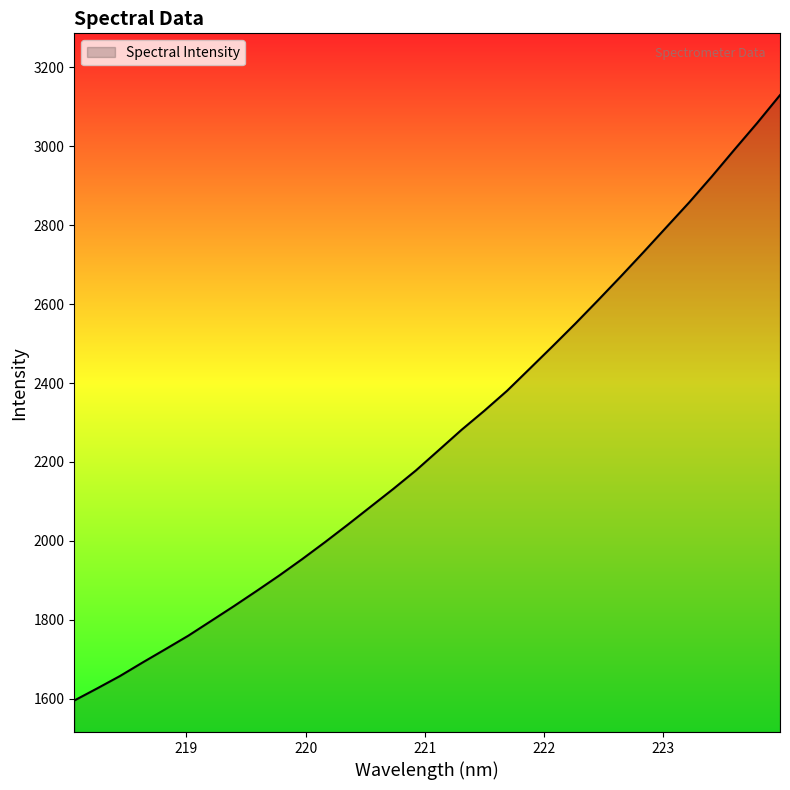

What is the smallest value displayed?

1596.0